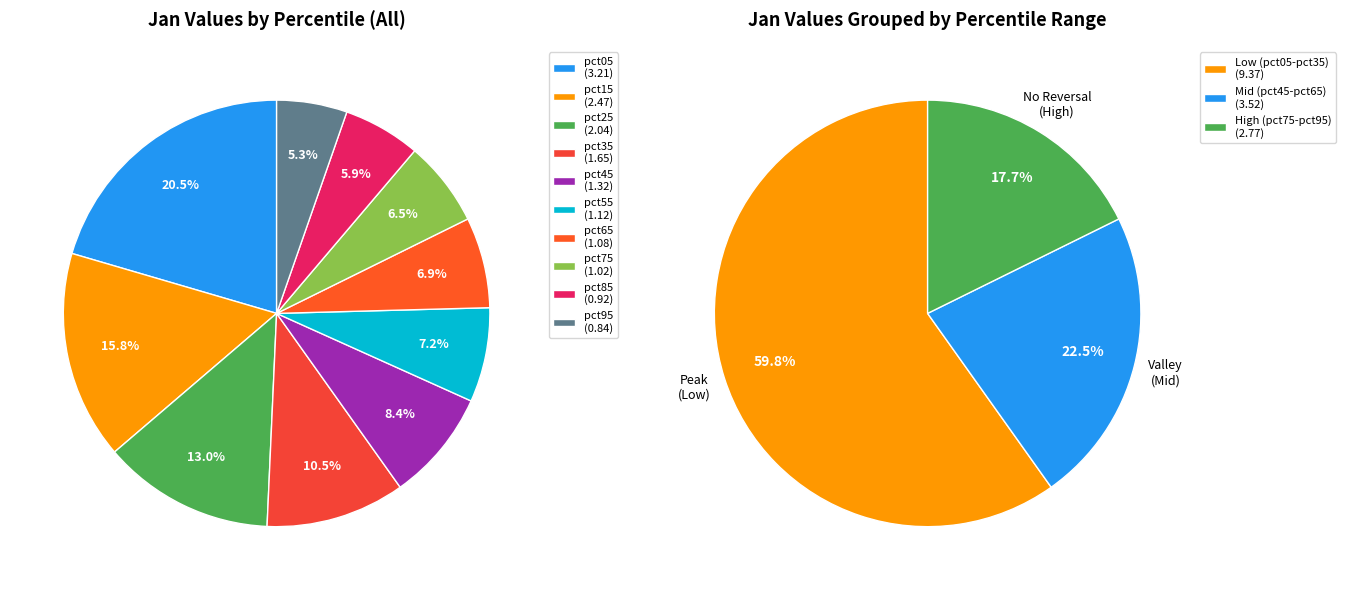

How many slices are in this pie chart?

10